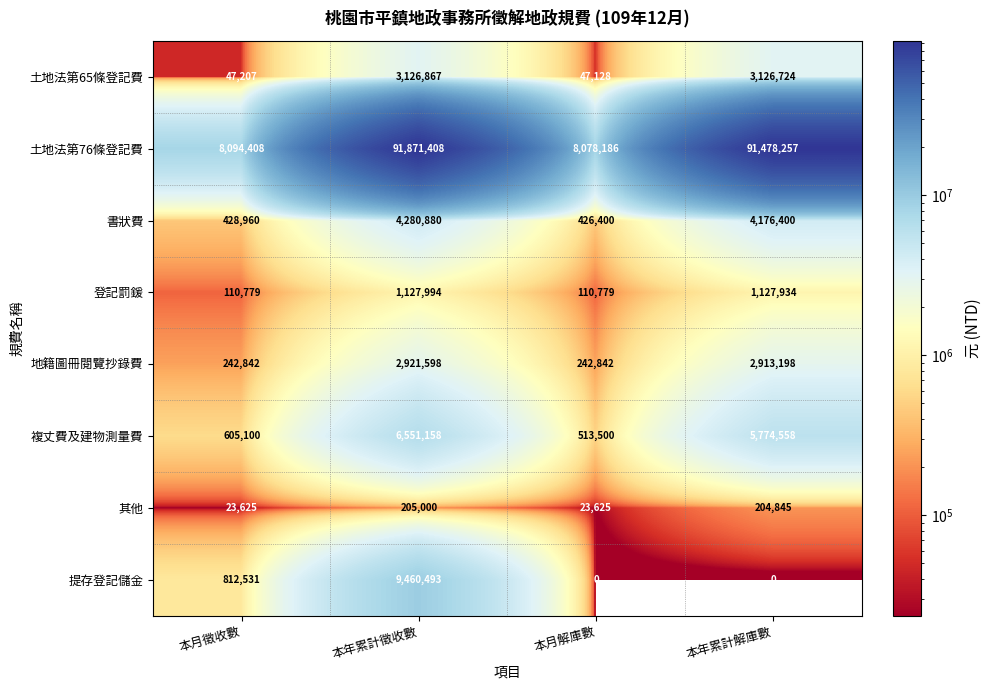

The 書狀費 series shows 231150 at 本月徵收數. True or false?

False